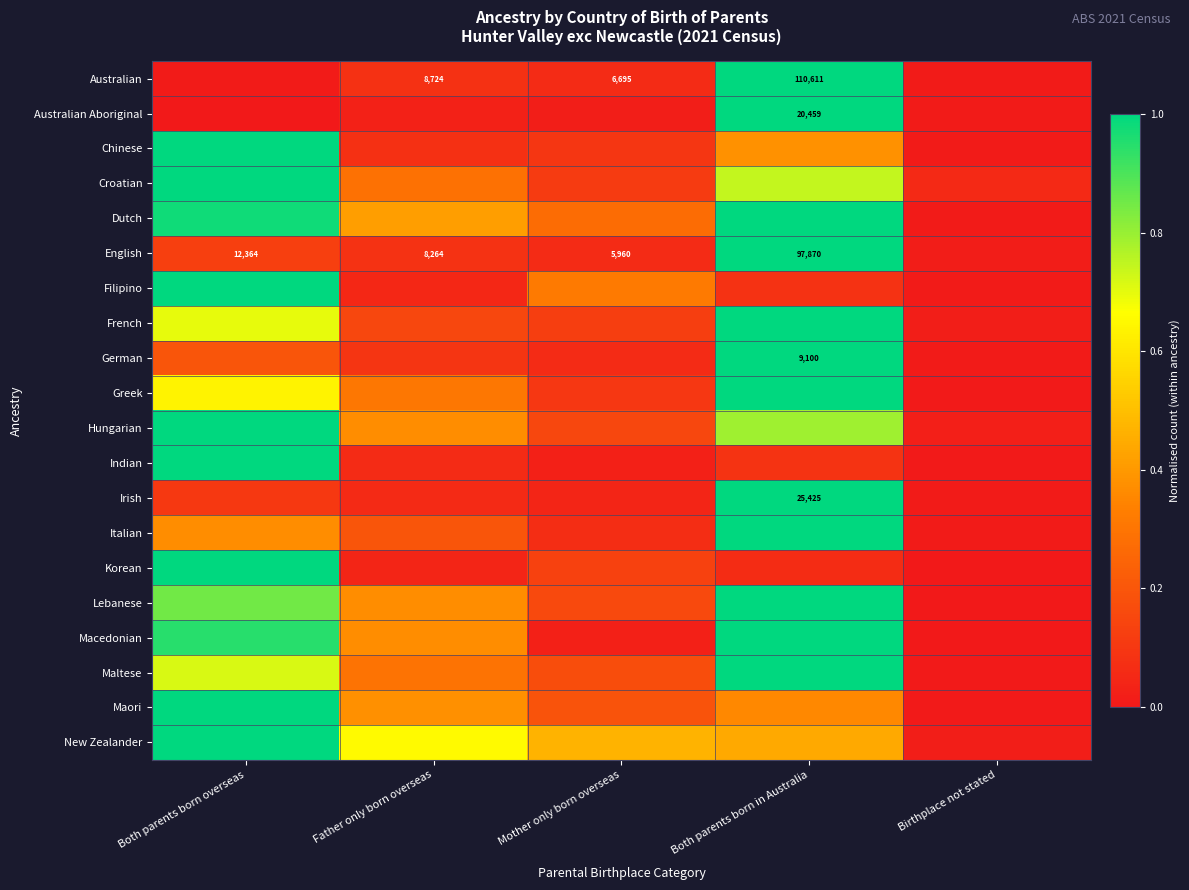

What is the total value across all series at Both parents born overseas?

13.6